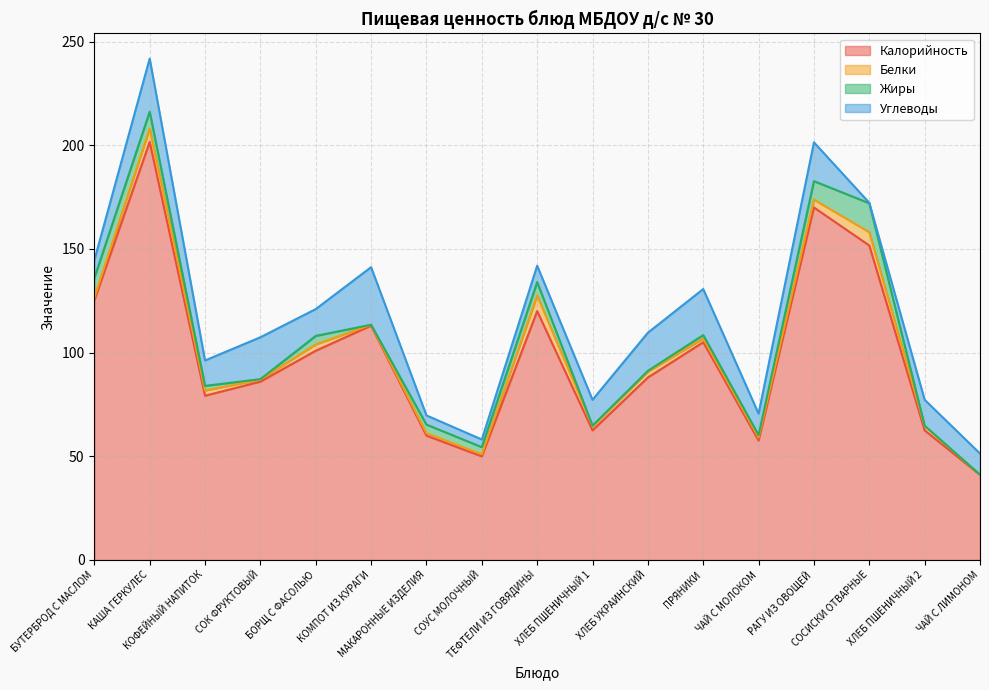

Is it true that Белки equals 1.0 at СОУС МОЛОЧНЫЙ?

True